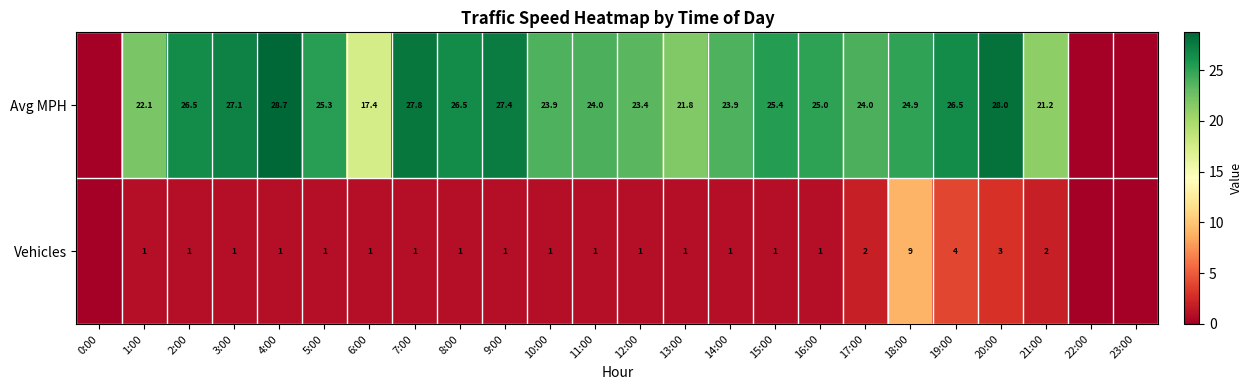

At 14:00, list the series in order from largest to smallest.

Avg MPH, Vehicles